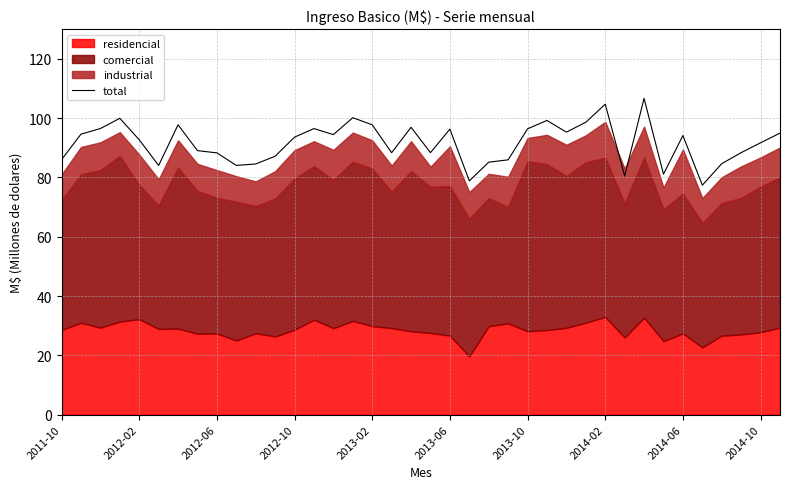

What is the highest value of the total series?

106.7